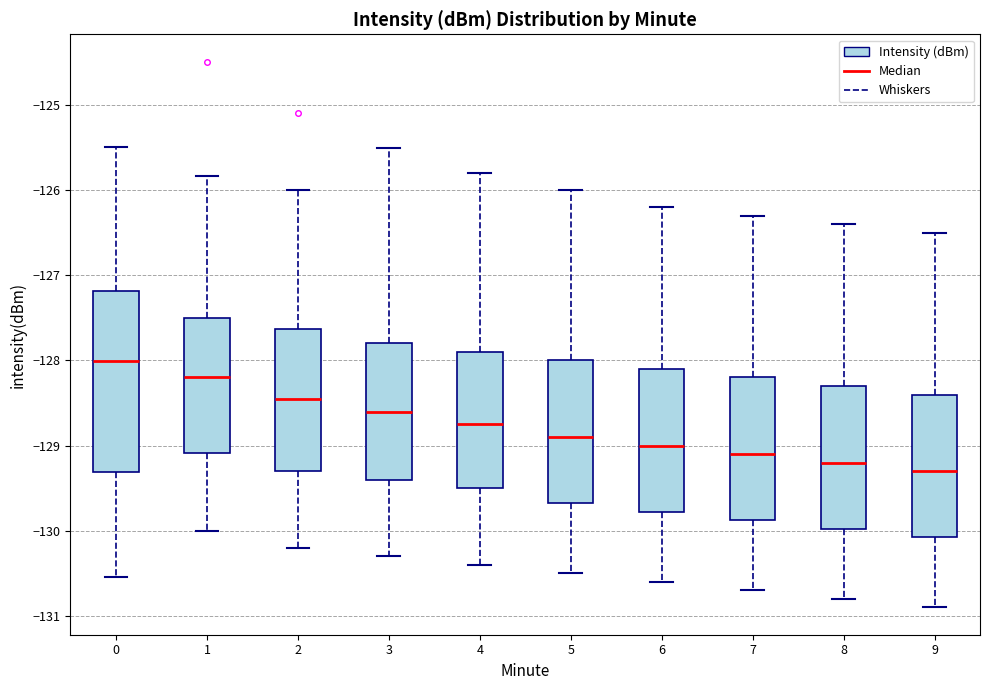

Which box has the highest median line?

0